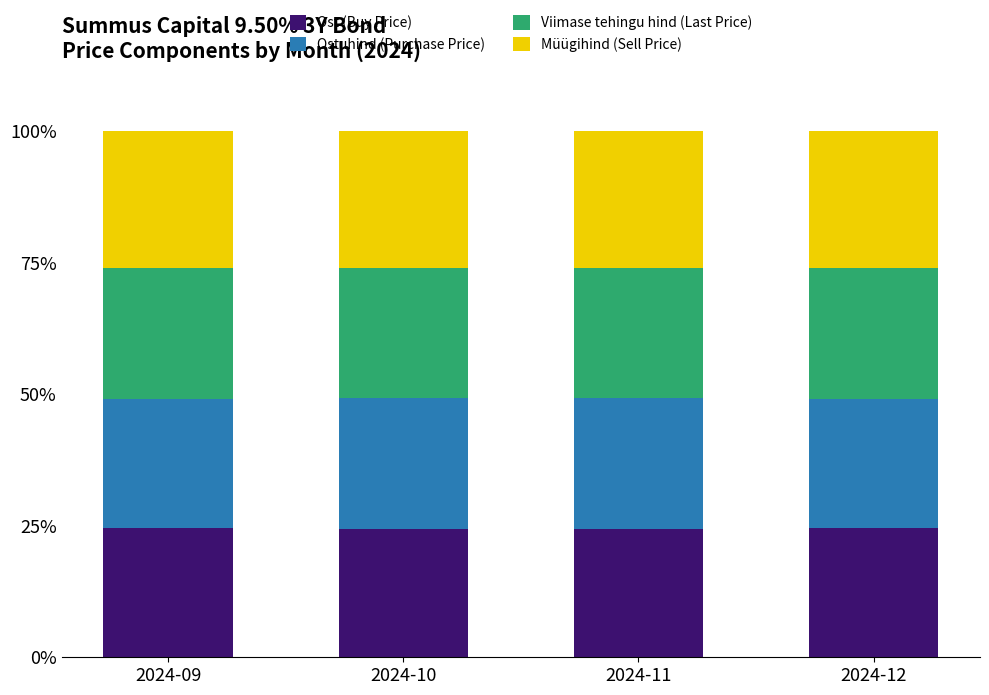

What is the total value across all series at 2024-09?

100.0